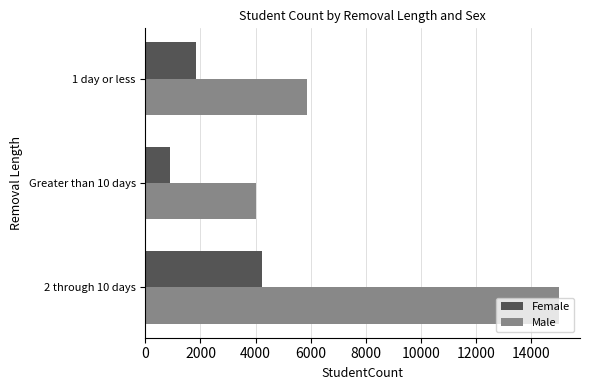

Which label corresponds to the smallest value in the chart?

Greater than 10 days